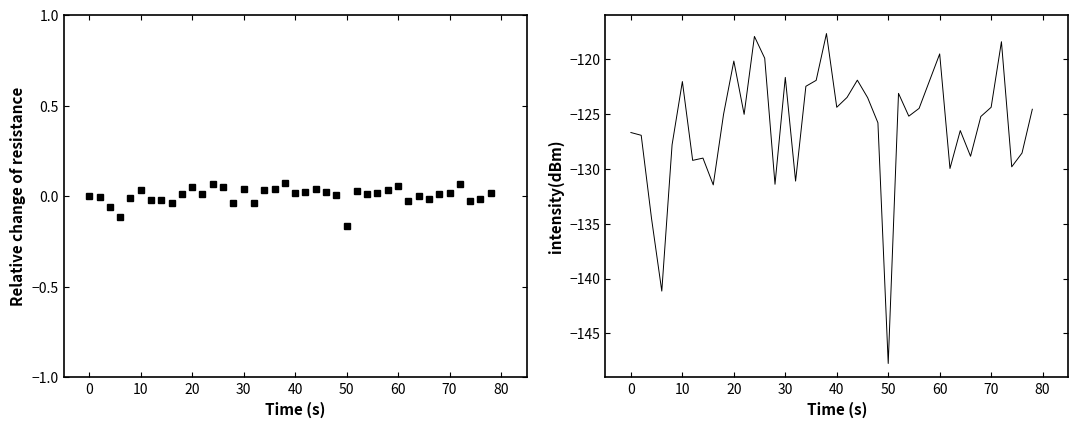

What is the difference between the second highest and second lowest values?

23.2